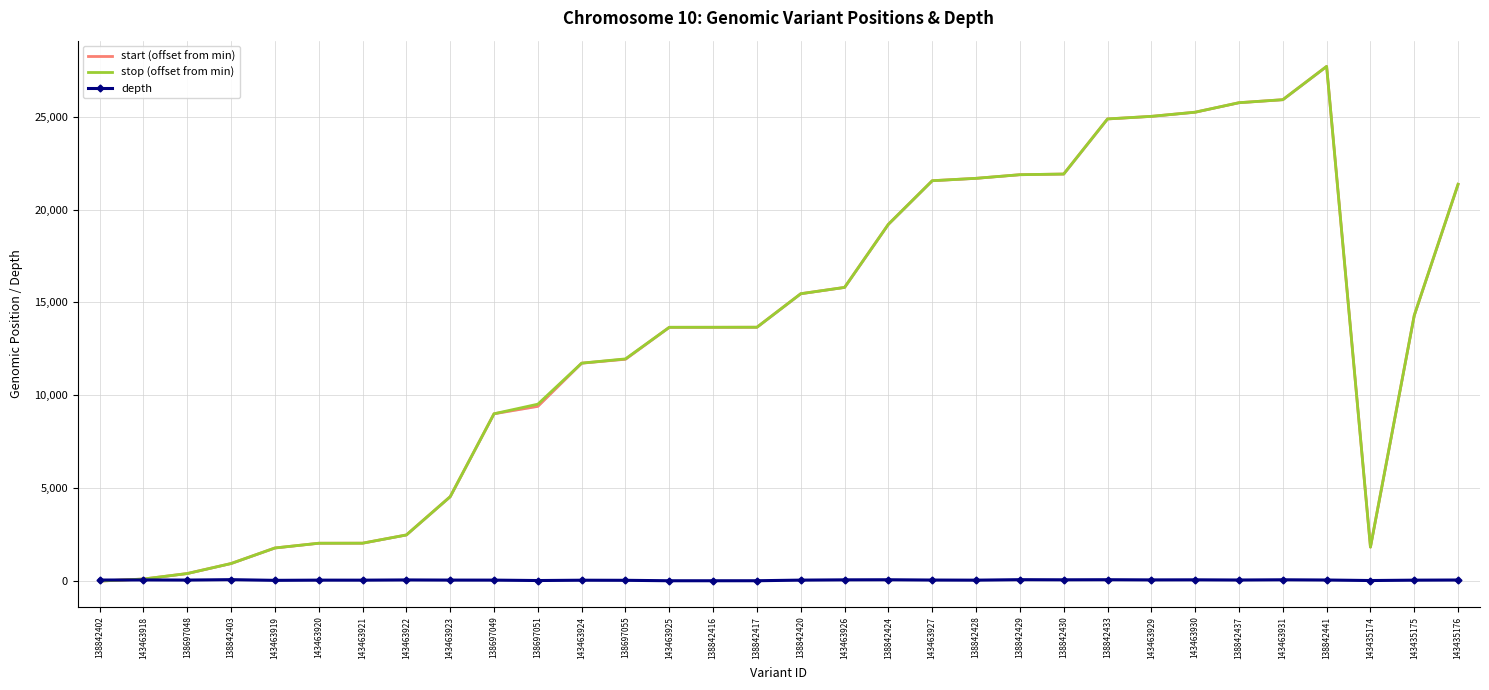

How many data points in depth are less than 56?

16